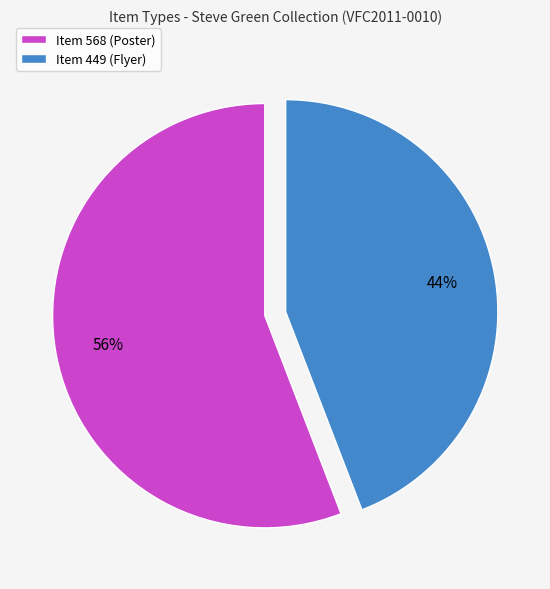

What is the smallest slice in the pie chart?

Item 449 (Flyer)